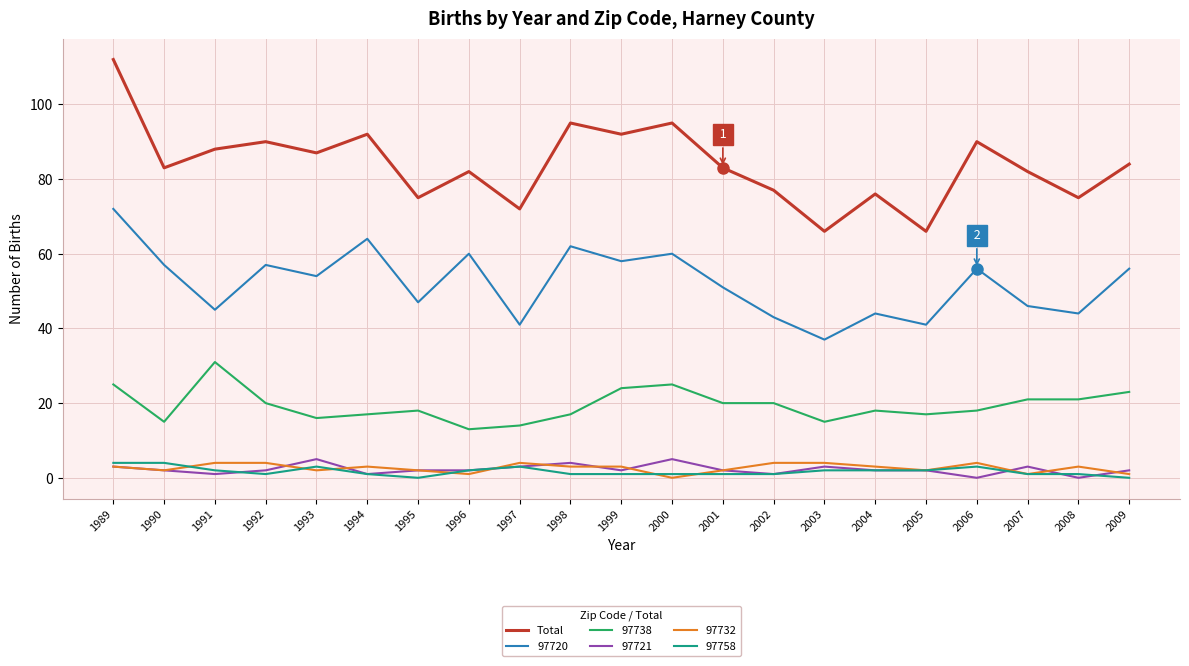

Is it true that Total equals 43 at 1991?

False